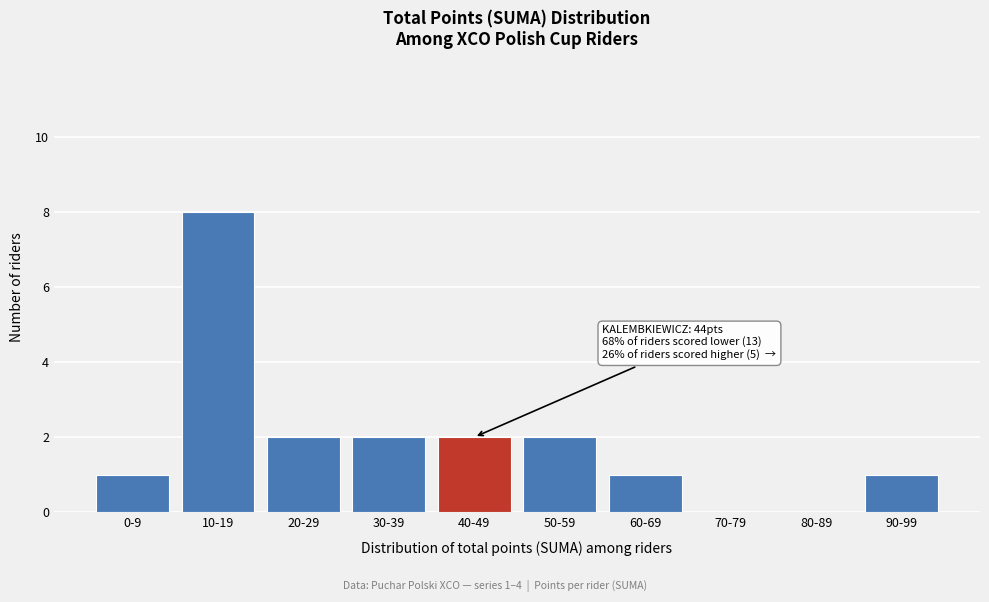

Reading left to right, what are all the values shown in this chart?

0-9=1	10-19=8	20-29=2	30-39=2	40-49=2	50-59=2	60-69=1	70-79=0	80-89=0	90-99=1